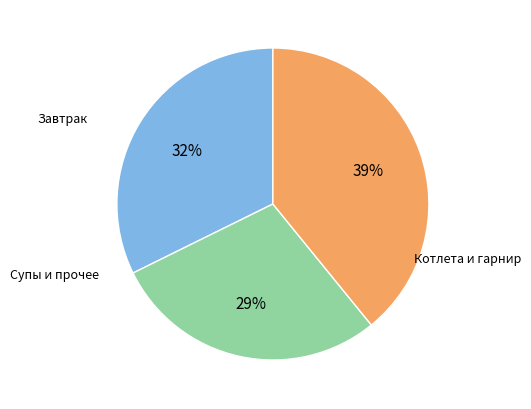

Does any single category account for the majority?

No